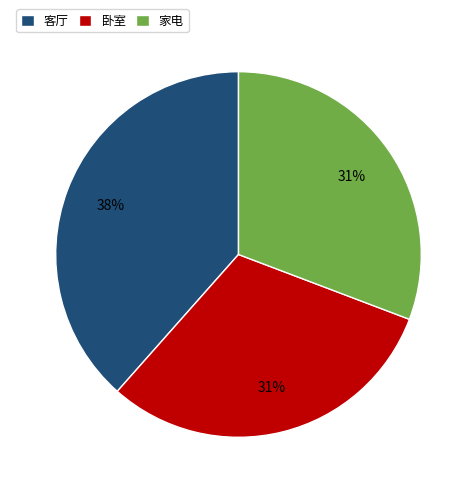

To the nearest percent, what portion does 卧室 represent?

31%